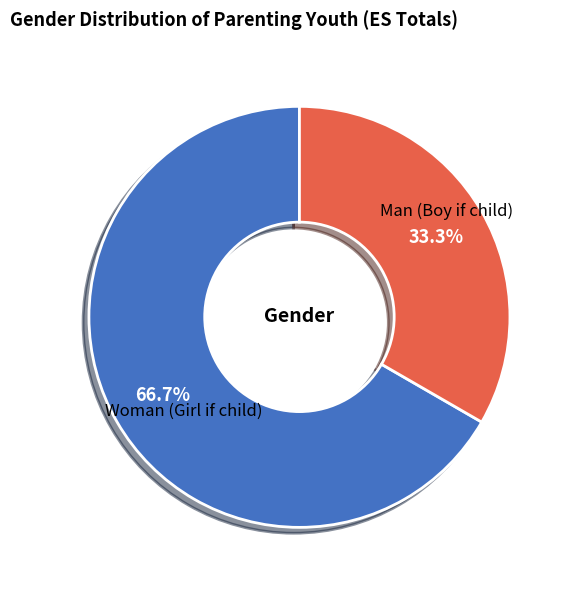

Is there a majority slice in this chart?

Yes